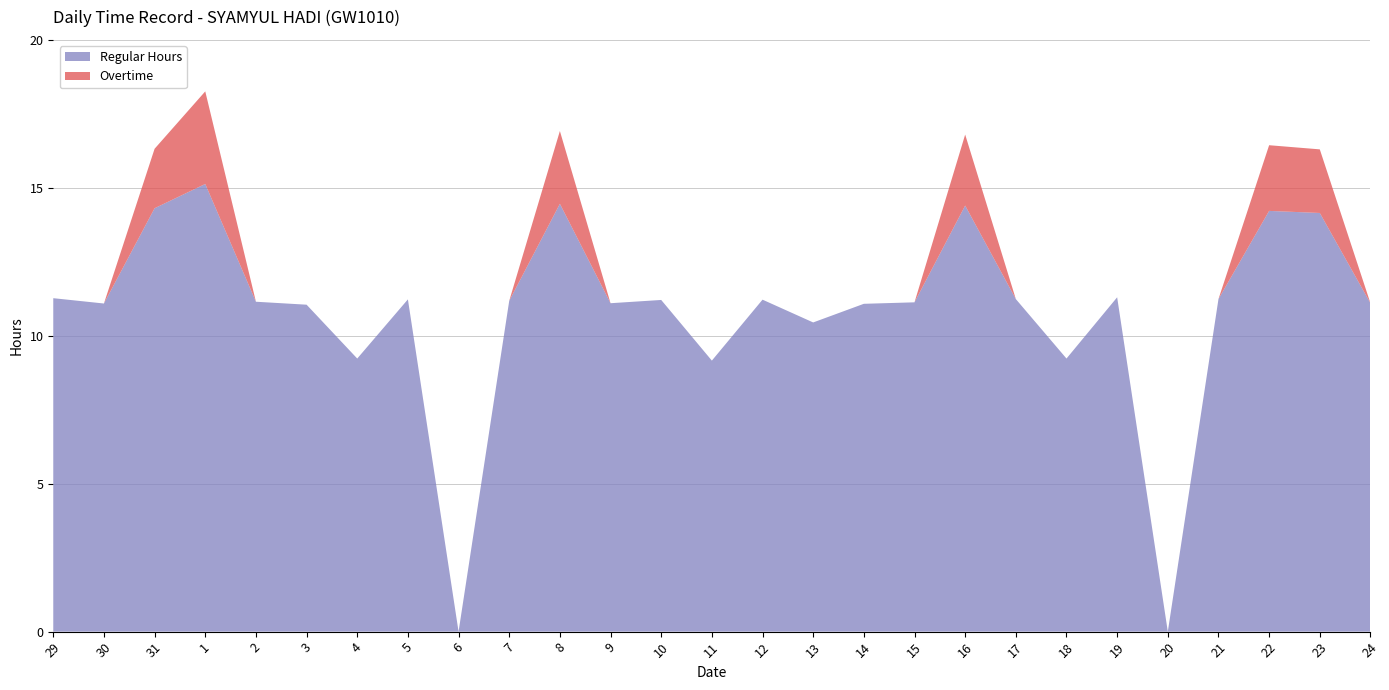

Reading left to right, list all the values displayed in this chart.

Regular Hours: 11.3	11.1	14.3	15.1	11.2	11.1	9.2	11.2	0.0	11.2	14.5	11.1	11.2	9.2	11.2	10.4	11.1	11.1	14.4	11.2	9.2	11.3	0.0	11.2	14.2	14.2	11.1
Overtime: 0.0	0.0	2.0	3.1	0.0	0.0	0.0	0.0	0.0	0.0	2.5	0.0	0.0	0.0	0.0	0.0	0.0	0.0	2.4	0.0	0.0	0.0	0.0	0.0	2.2	2.1	0.0